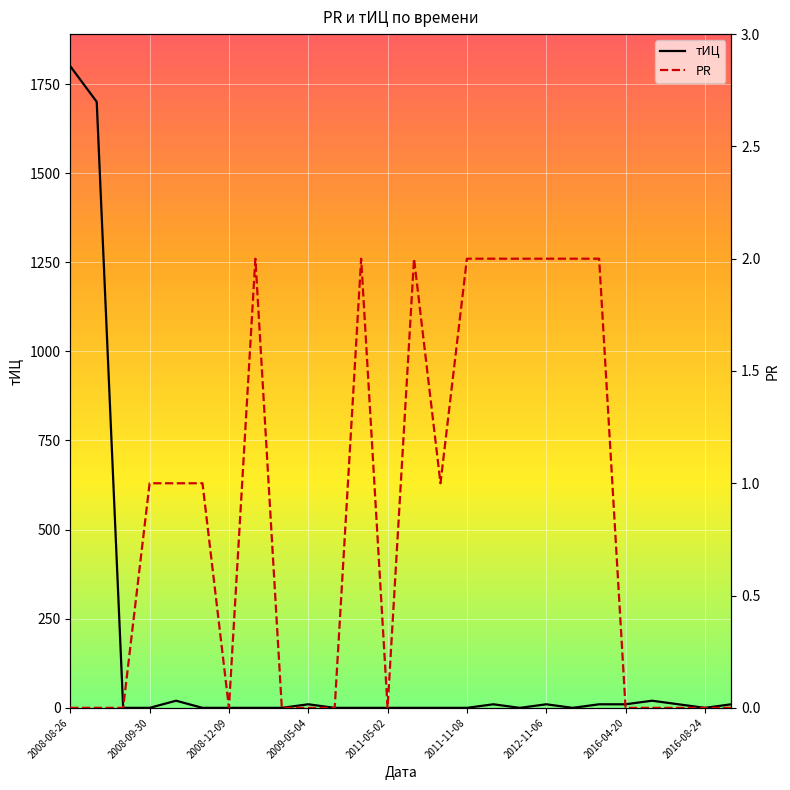

Rank the series by their maximum value, from lowest to highest.

PR, тИЦ